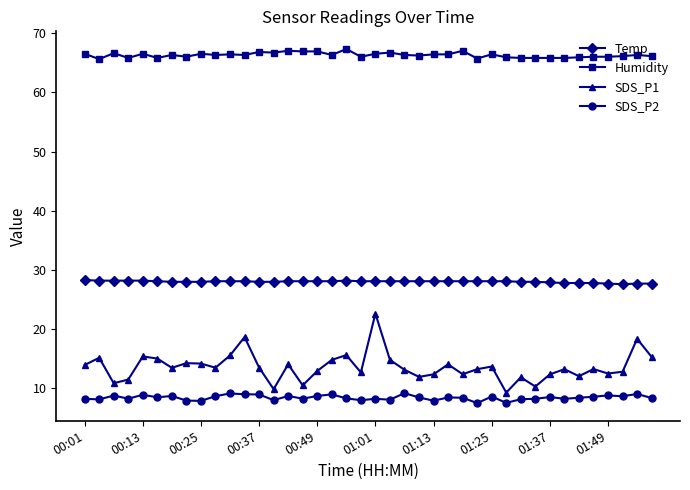

True or false: SDS_P2 has more than 1 points higher than both neighbors.

True